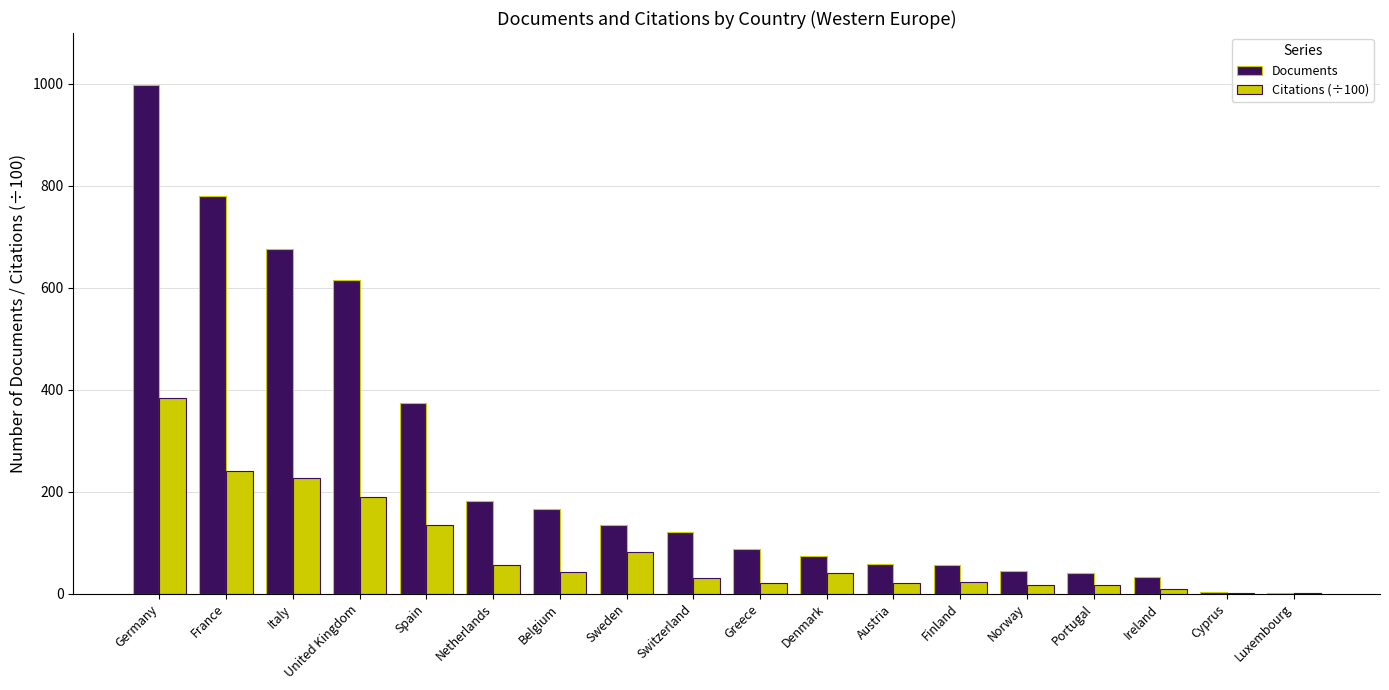

What is the average value of the Citations (÷100) series?

85.2